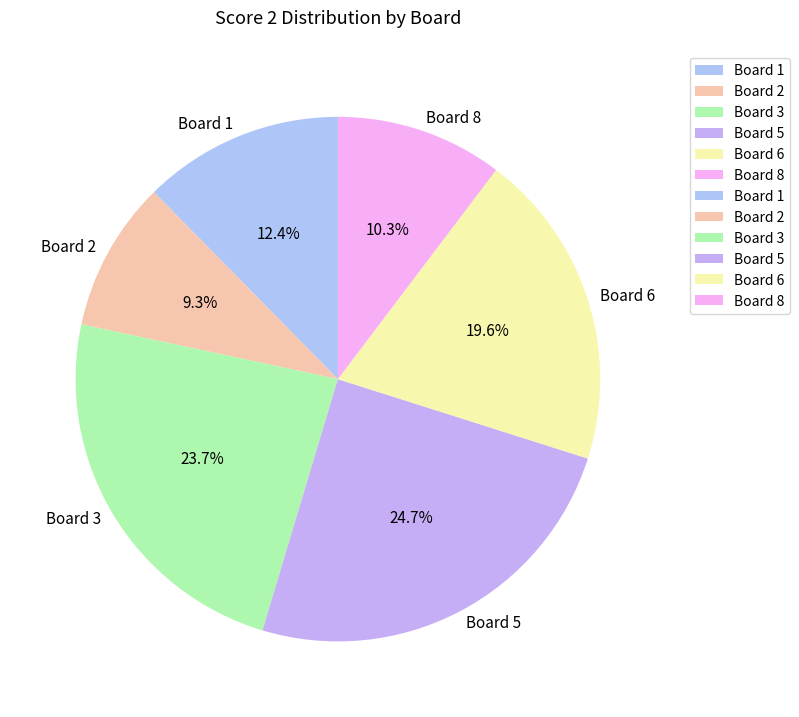

Which category has the biggest portion of the pie?

Board 5